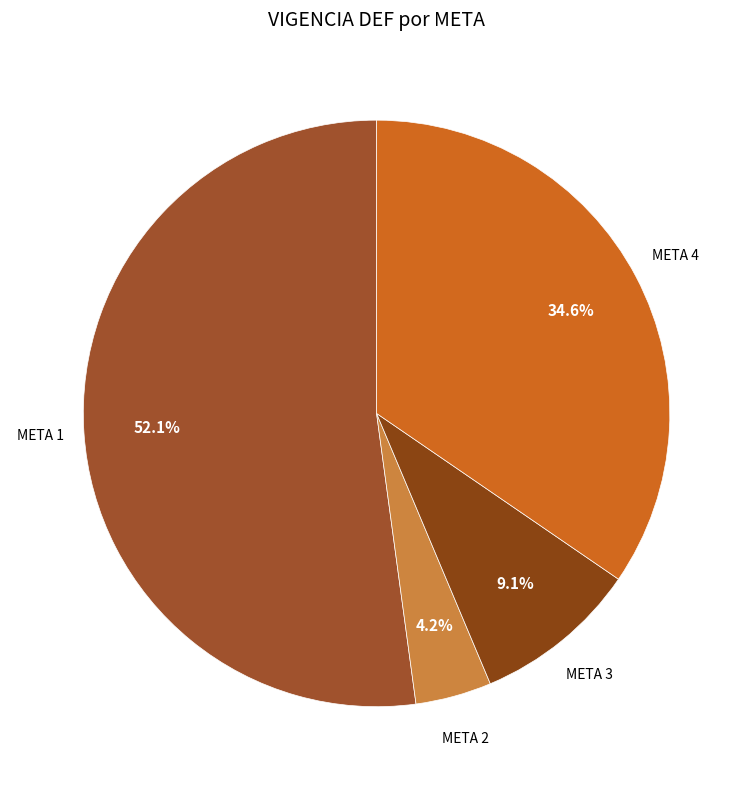

Which has a higher value, META 1 or META 4?

META 1